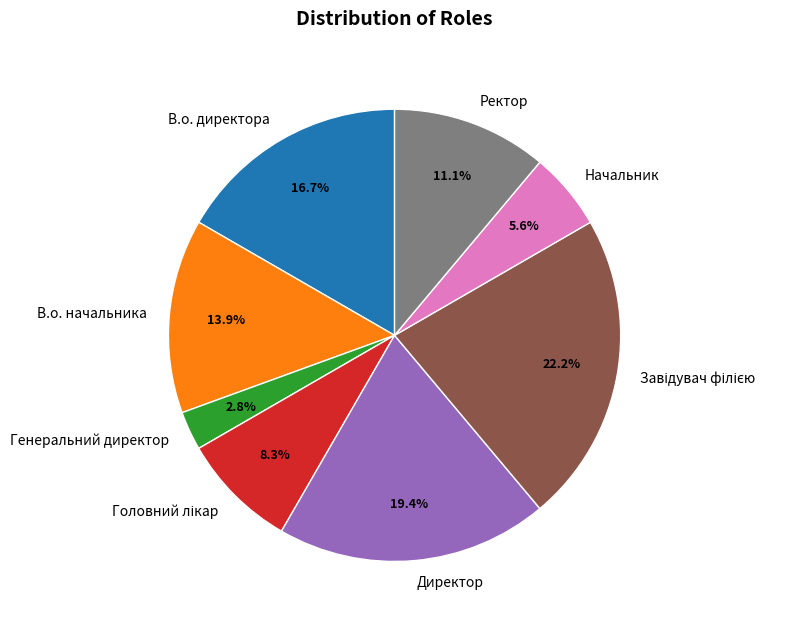

True or false: Начальник accounts for 6% of the total.

True